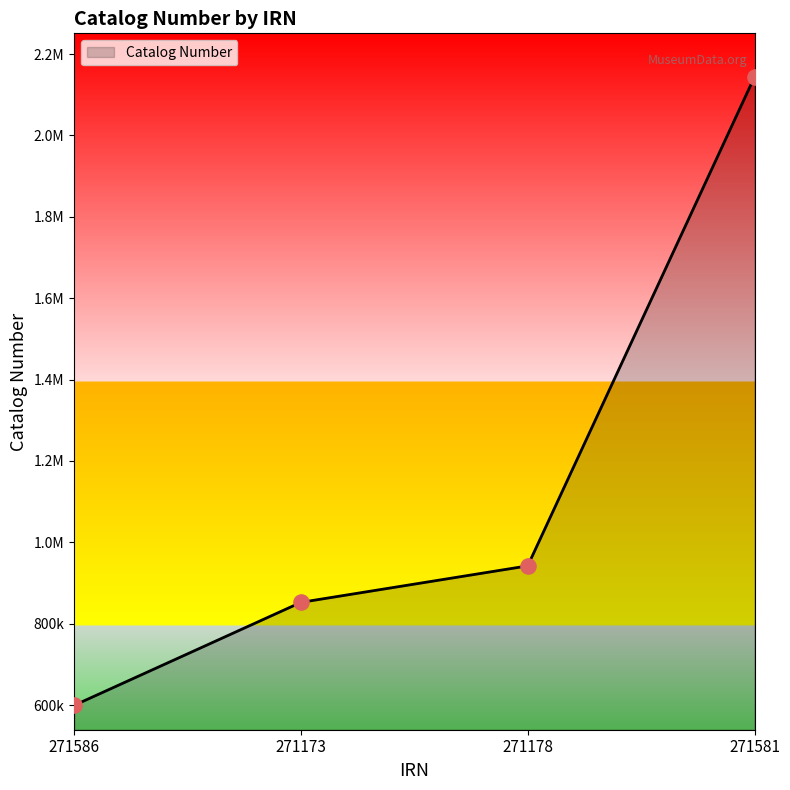

What is the change in value from 271173 to 271178?

+89685